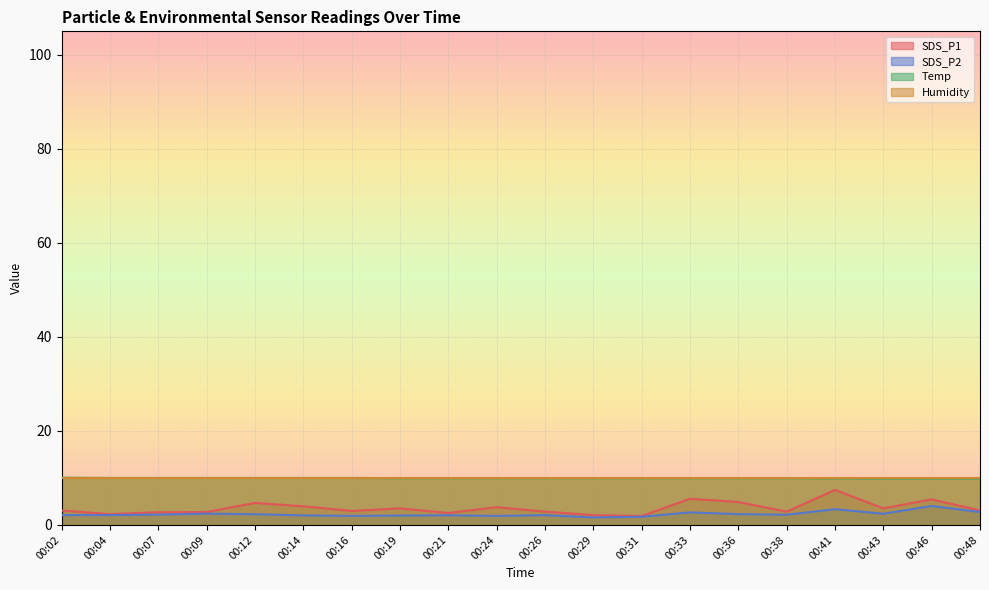

True or false: Humidity and SDS_P2 intersect in this chart.

False